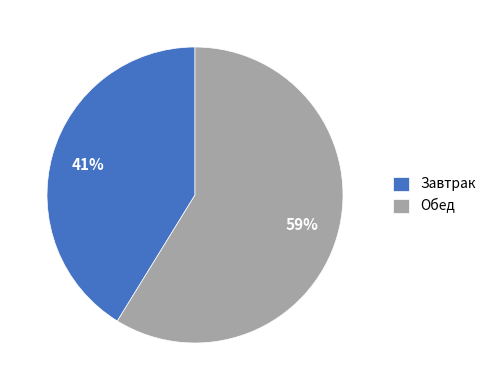

What is the ratio of the value at Завтрак to the value at Обед?

0.7